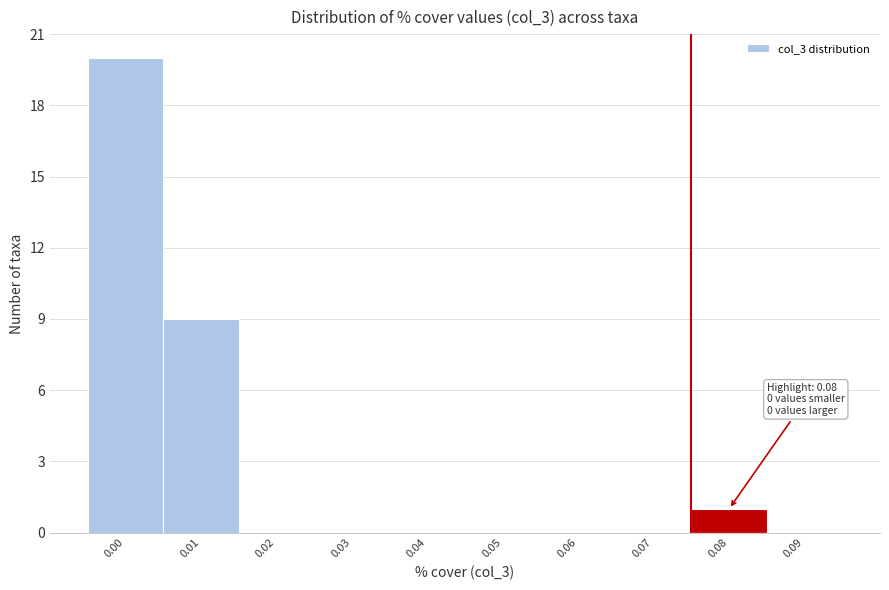

Reading left to right, what are all the values shown in this chart?

0.00=20	0.01=9	0.02=0	0.03=0	0.04=0	0.05=0	0.06=0	0.07=0	0.08=1	0.09=0